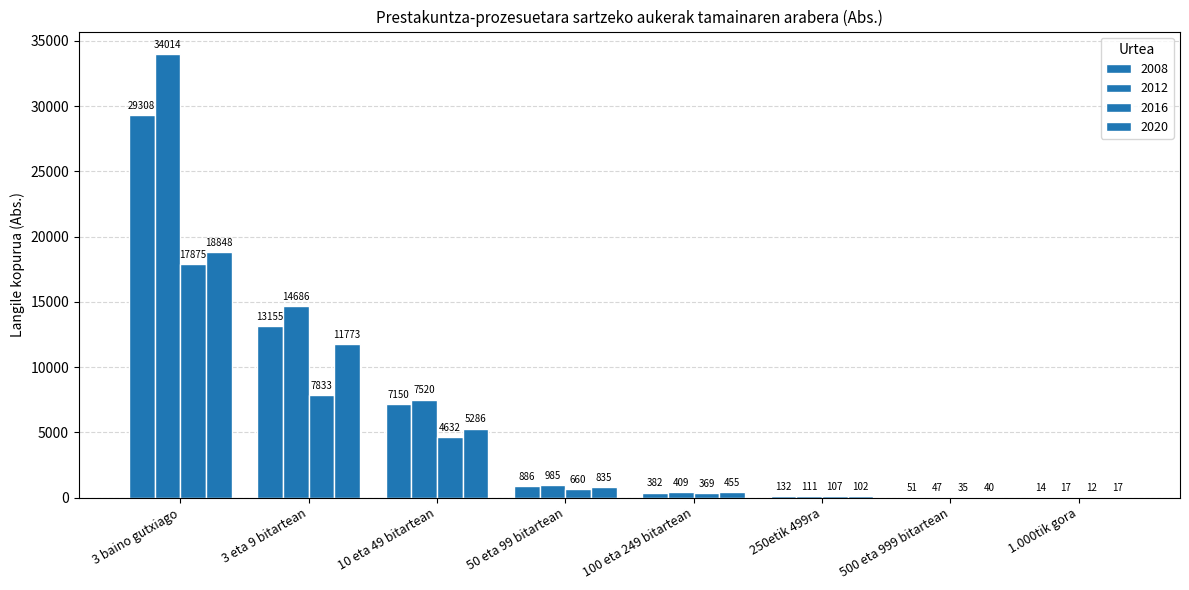

What is the approximate value of 2012 at 10 eta 49 bitartean?

7520.1